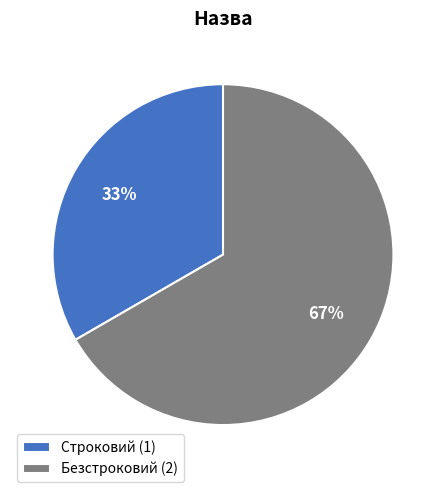

Between Строковий and Безстроковий, which is larger?

Безстроковий